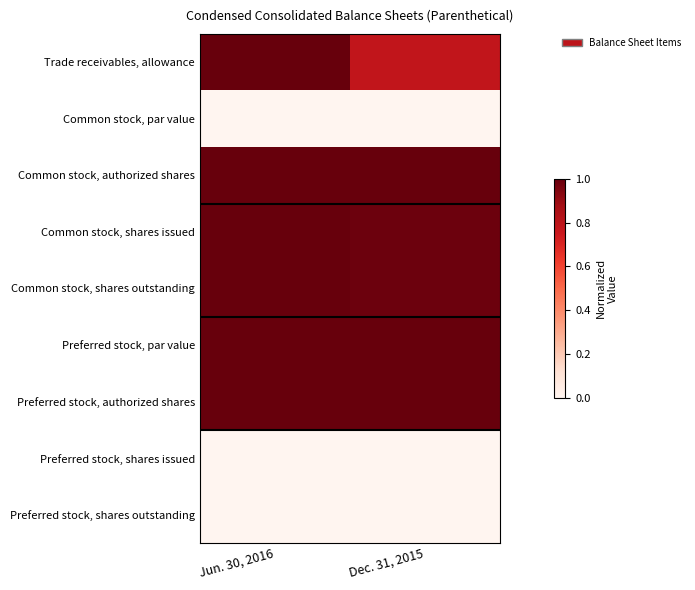

Which has a higher value, Jun. 30, 2016 or Dec. 31, 2015?

Jun. 30, 2016